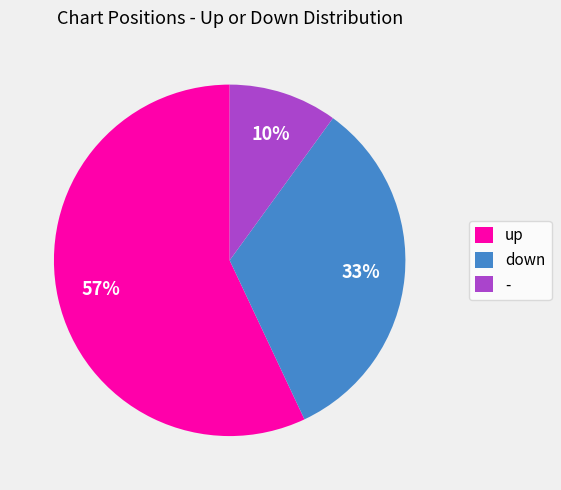

Does down account for over 50% of the chart?

No